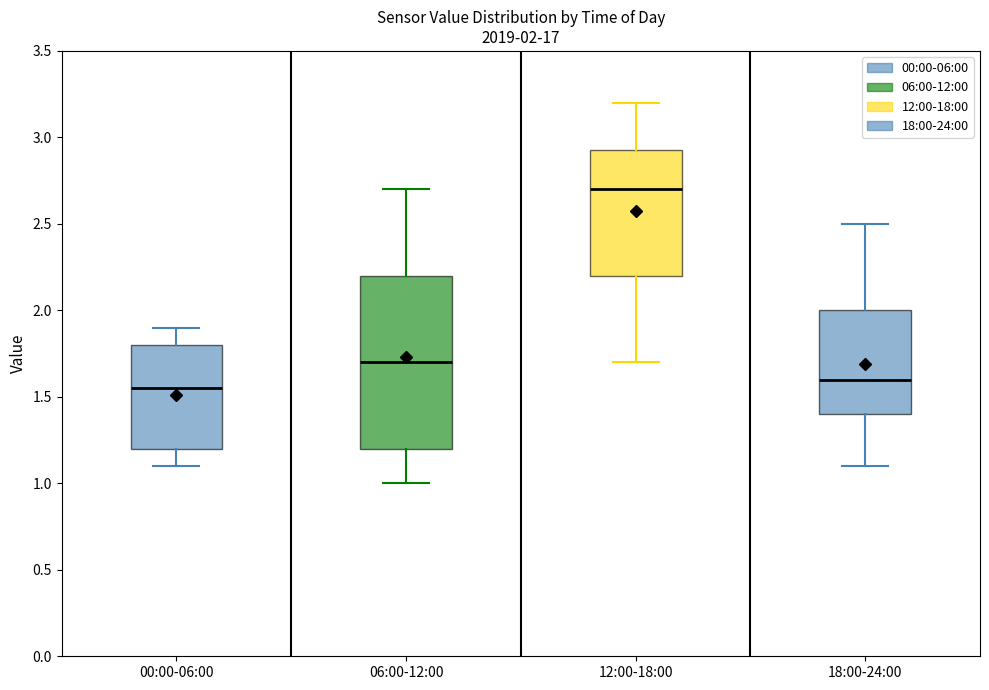

Which box's median line is the highest?

12:00-18:00